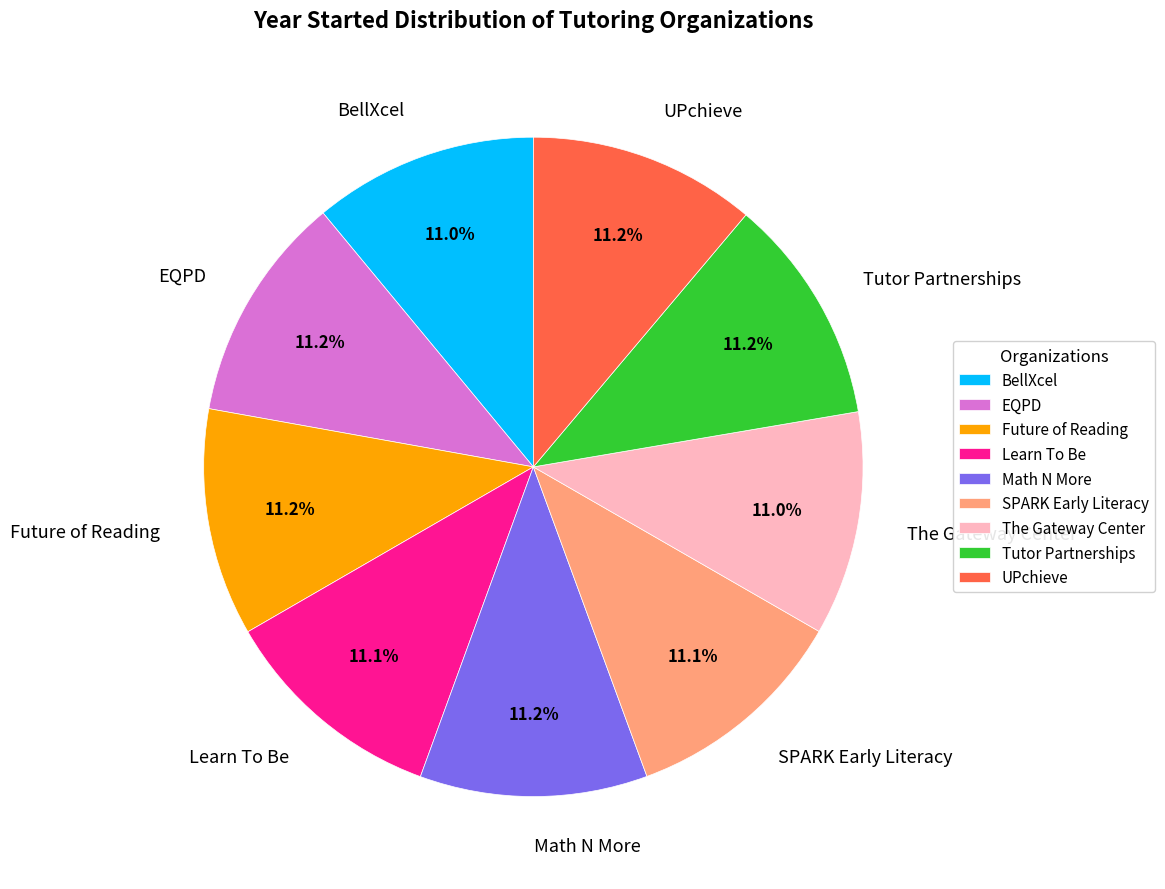

What portion of the pie excludes The Gateway Center?

89.0%